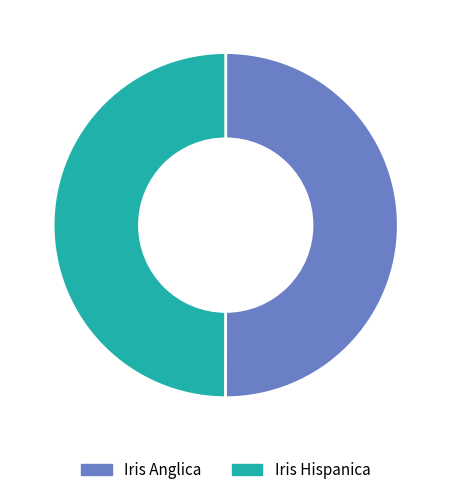

What is the ratio of the value at Iris Hispanica to the value at Iris Anglica?

1.0